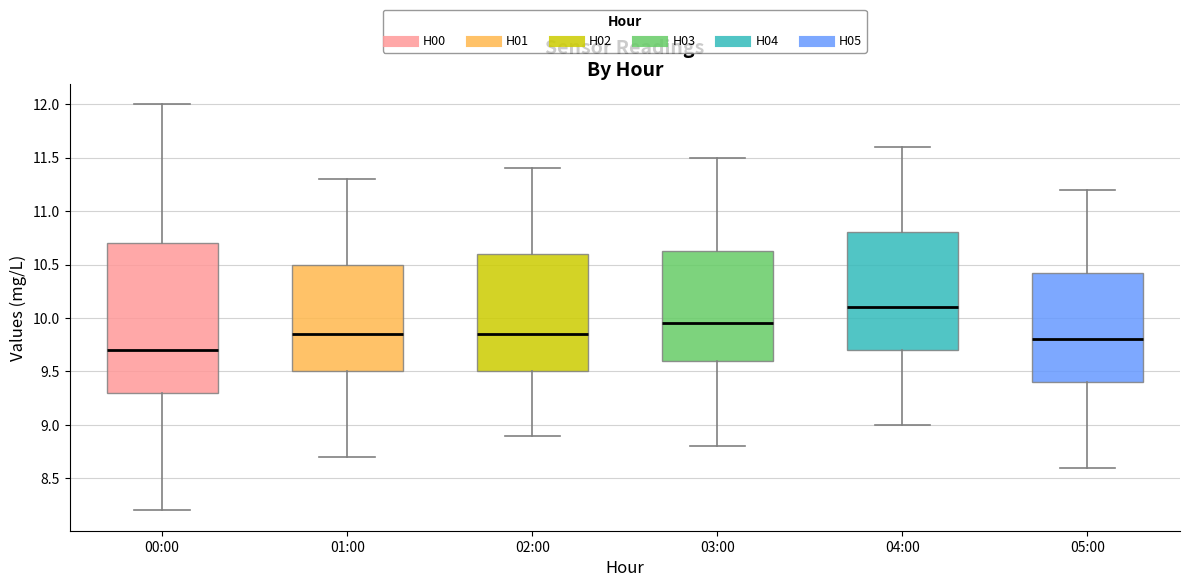

Reading left to right, transcribe this box plot: for each box, give where its median line is, the range the box spans, and where its two whiskers end, as read against the y-axis. The values are not printed on the chart, so give them approximately, as read against the axis.

00:00: median 9.70, box 9.30 to 10.70, whiskers 8.20 to 12.00
01:00: median 9.85, box 9.50 to 10.50, whiskers 8.70 to 11.30
02:00: median 9.85, box 9.50 to 10.60, whiskers 8.90 to 11.40
03:00: median 9.95, box 9.60 to 10.65, whiskers 8.80 to 11.50
04:00: median 10.10, box 9.70 to 10.80, whiskers 9.00 to 11.60
05:00: median 9.80, box 9.40 to 10.45, whiskers 8.60 to 11.20